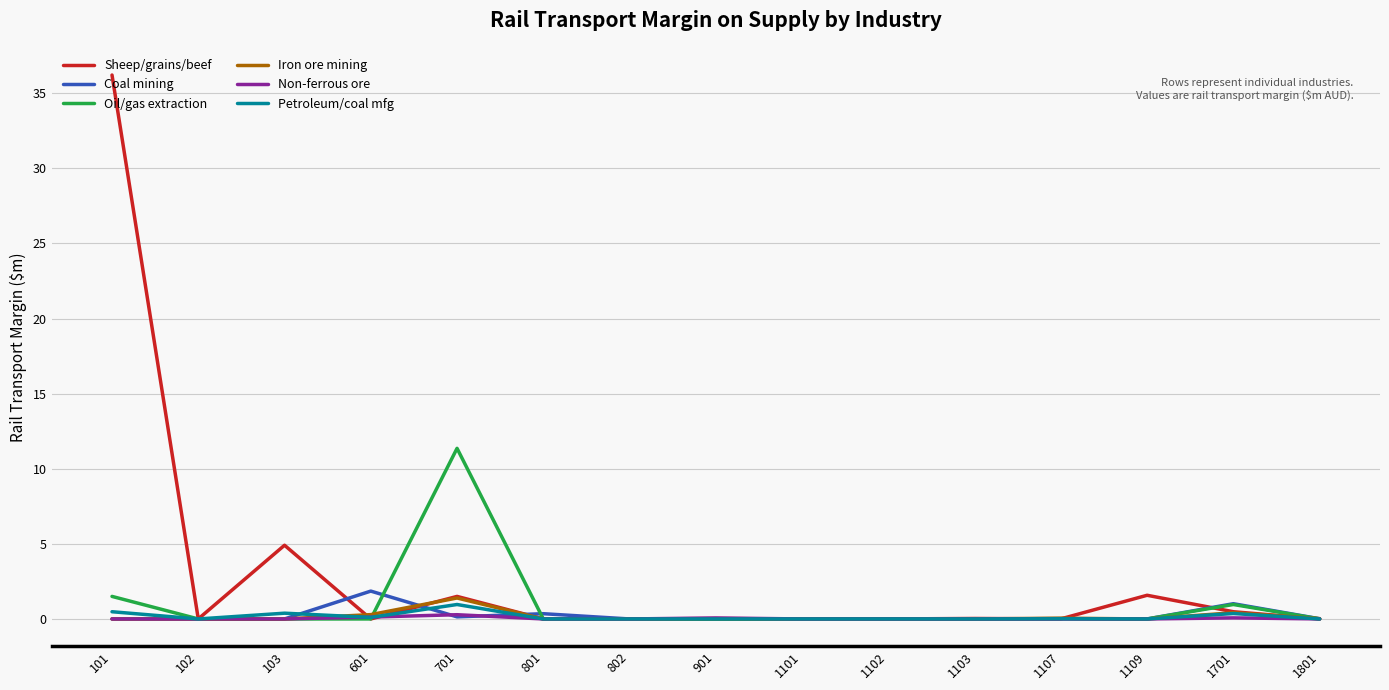

At which category is the sum across all series the highest?

101